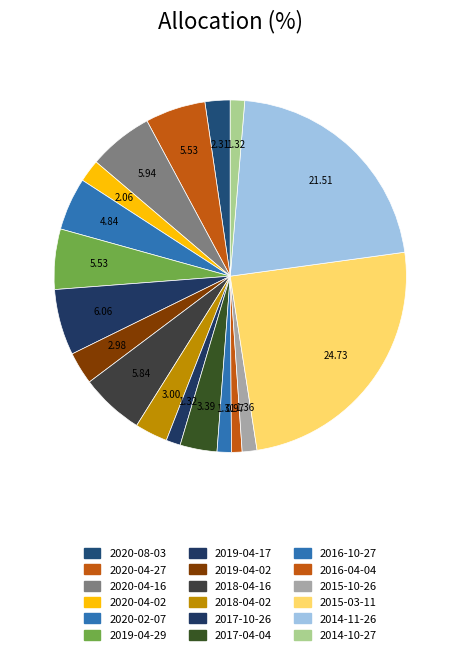

To the nearest percent, what is the combined percentage of 2018-04-16 and 2017-04-04?

9%